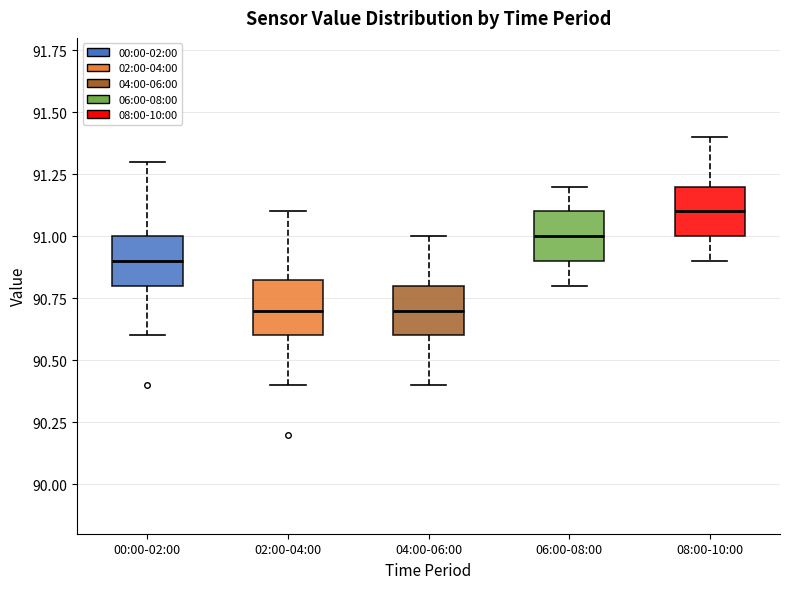

Where is the upper edge of the box for 02:00-04:00 on the y-axis? The values are not printed on the chart, so give them approximately, as read against the axis.

90.85